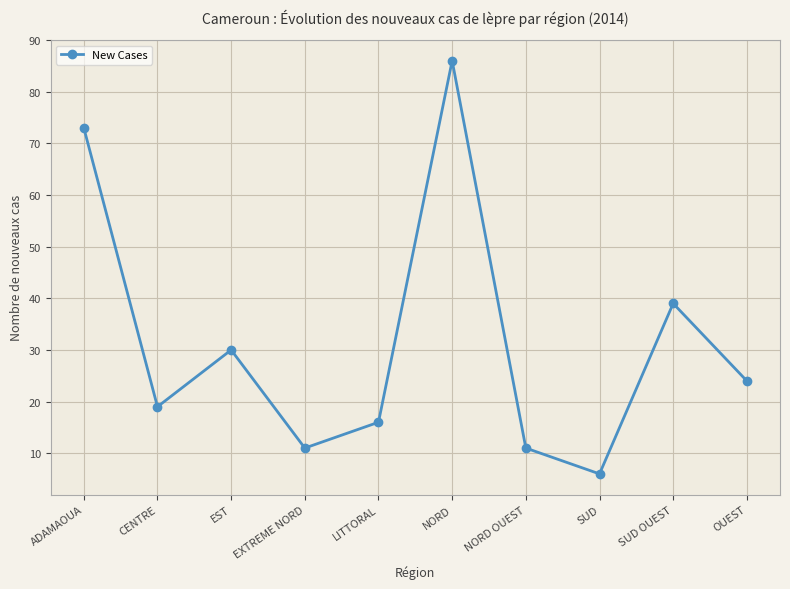

How many distinct data groups are displayed?

1